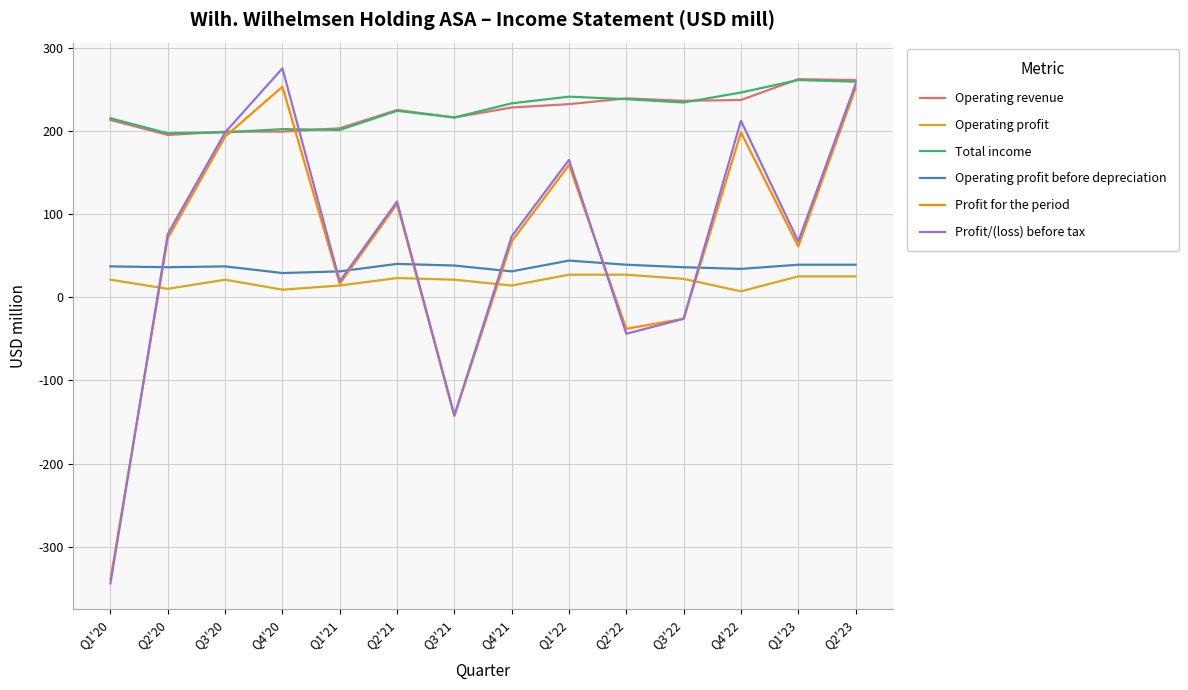

What is the minimum value for Total income?

197